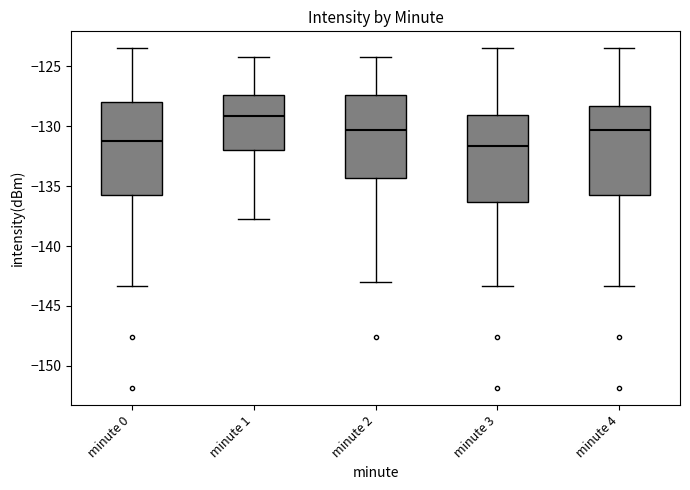

Reading left to right, read every box against the y-axis: the position of its median line, the range the box covers, and the ends of its whiskers. The values are not printed on the chart, so give them approximately, as read against the axis.

minute 0: median -131.0, box -135.5 to -128.0, whiskers -143.5 to -123.5
minute 1: median -129.0, box -132.0 to -127.5, whiskers -137.5 to -124.0
minute 2: median -130.5, box -134.5 to -127.5, whiskers -143.0 to -124.0
minute 3: median -131.5, box -136.5 to -129.0, whiskers -143.5 to -123.5
minute 4: median -130.5, box -135.5 to -128.5, whiskers -143.5 to -123.5